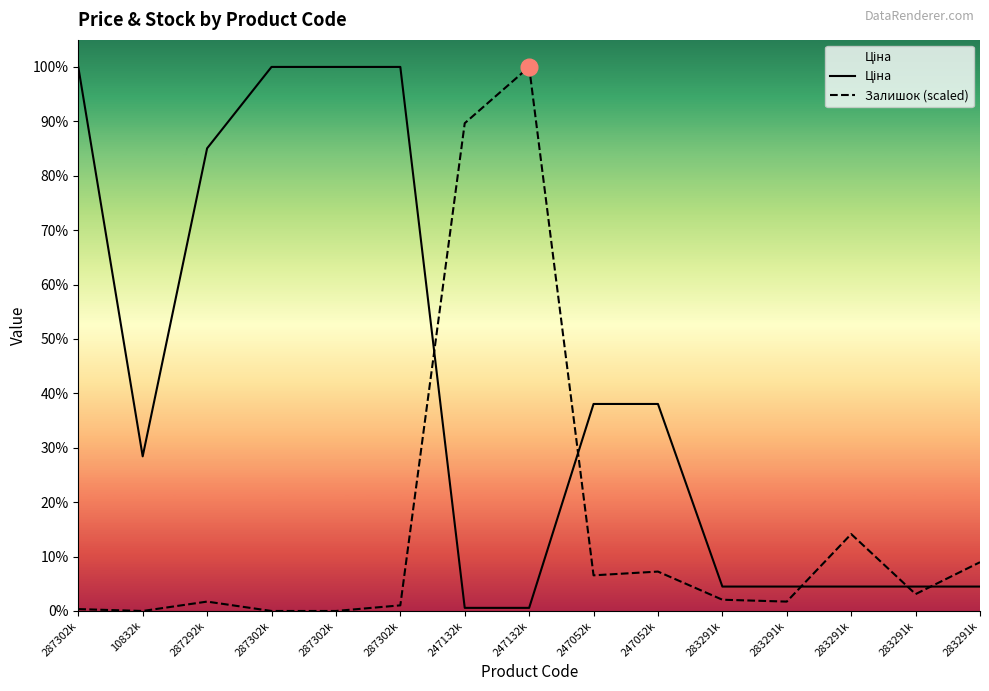

Which series has the largest range (max minus min)?

Залишок (scaled)